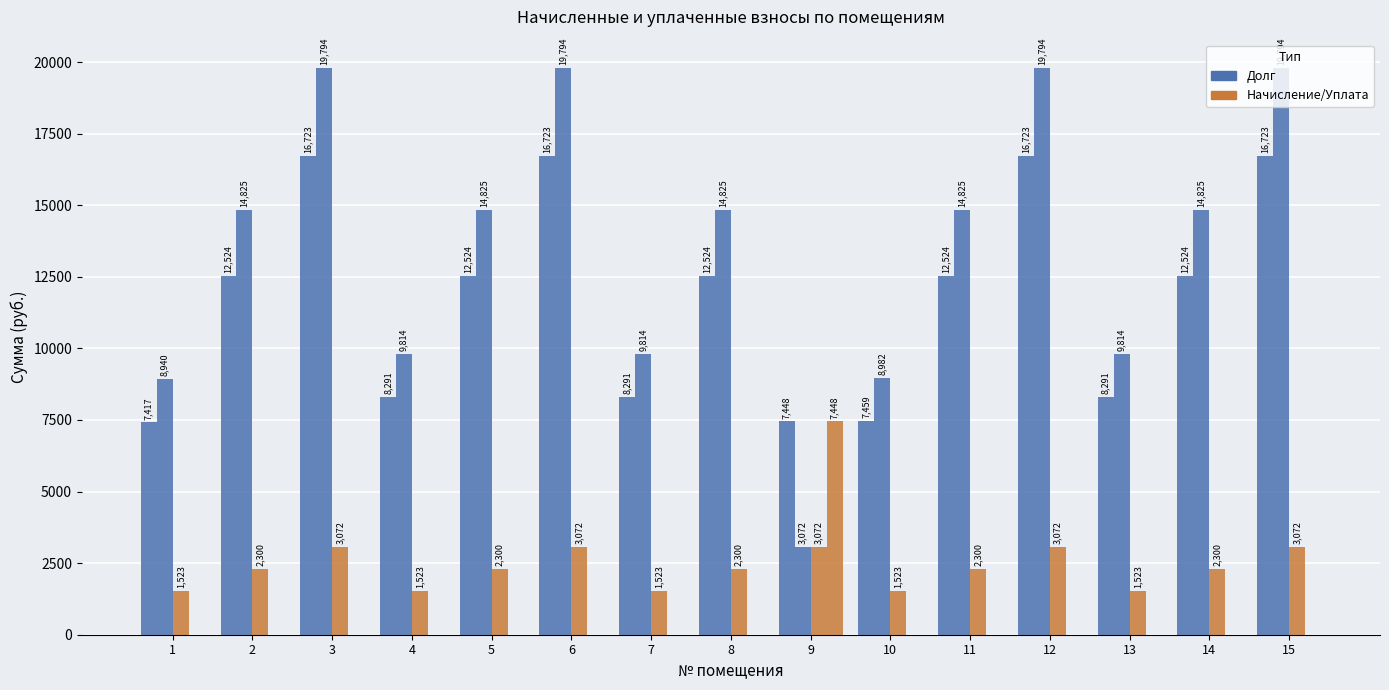

Is it true that долг после зачета equals 14824.8 at 5?

True